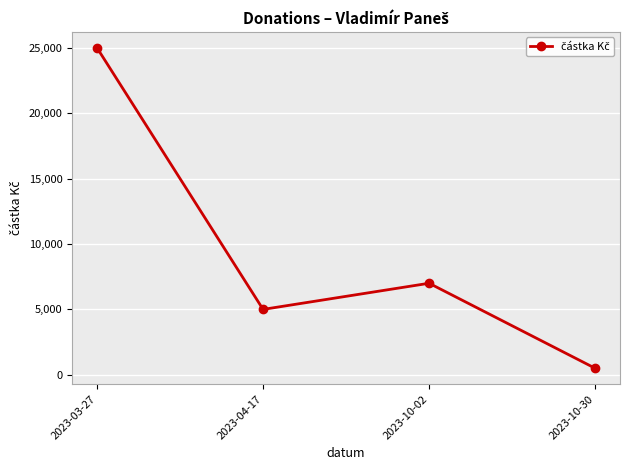

List the labels in order of value, largest first.

2023-03-27, 2023-10-02, 2023-04-17, 2023-10-30